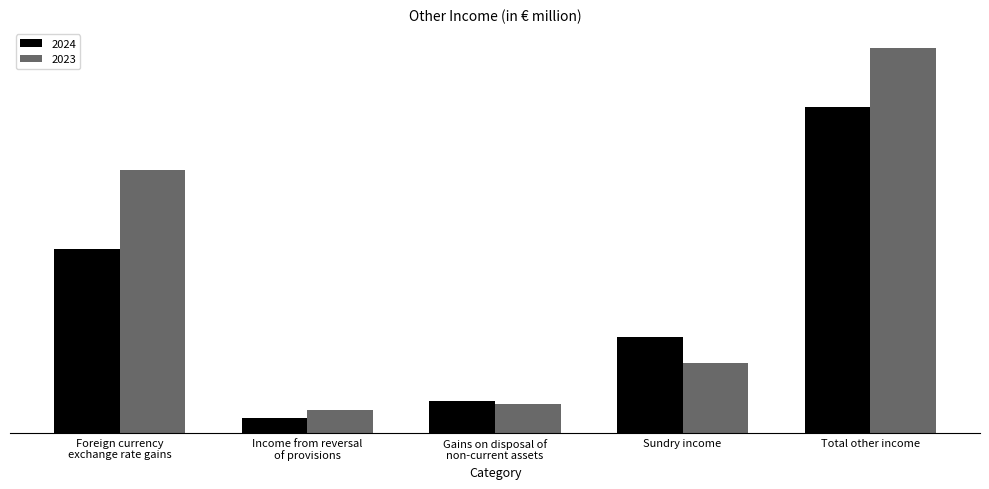

What are all the series names shown in the legend?

2024, 2023